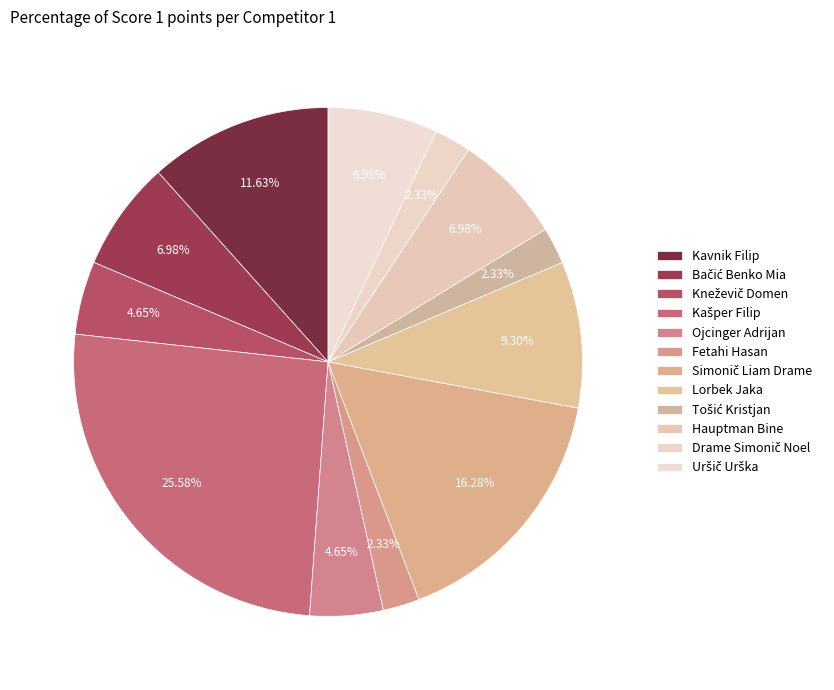

How many slices are in this pie chart?

12